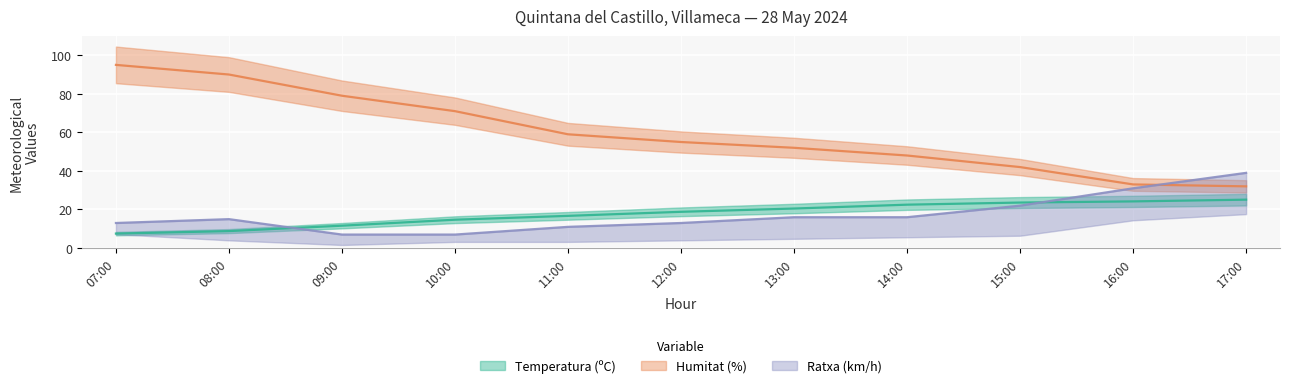

At 15:00, list the series in order from smallest to largest.

Ratxa (km/h), Temperatura (ºC), Humitat (%)